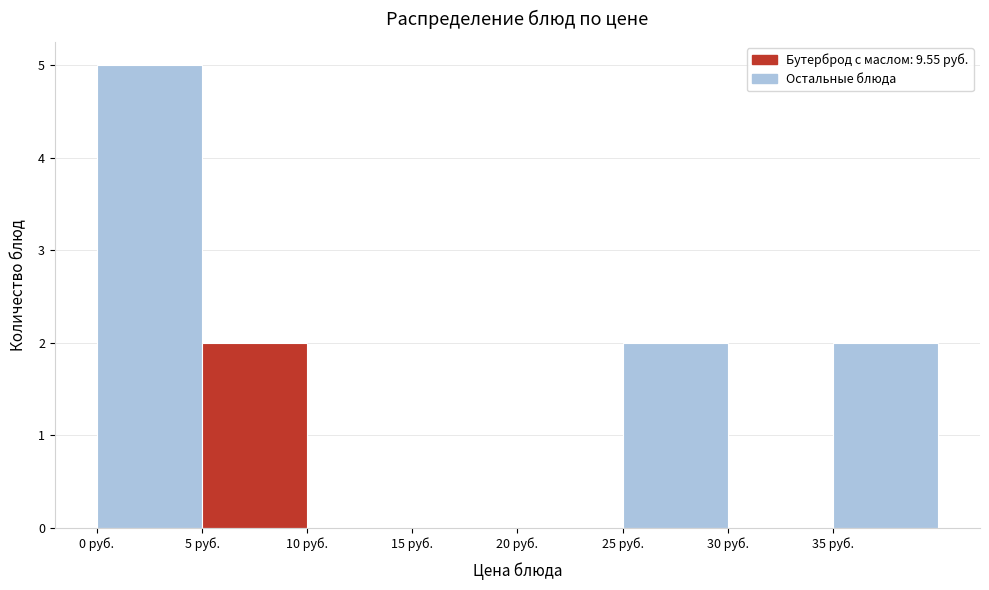

Reading left to right, list every bar in this chart as the range it spans on the x-axis followed by its height. The values are not printed on the chart, so give them approximately, as read against the axis.

0 to 5: 5
5 to 10: 2
10 to 15: 0
15 to 20: 0
20 to 25: 0
25 to 30: 2
30 to 35: 0
35 to 40: 2